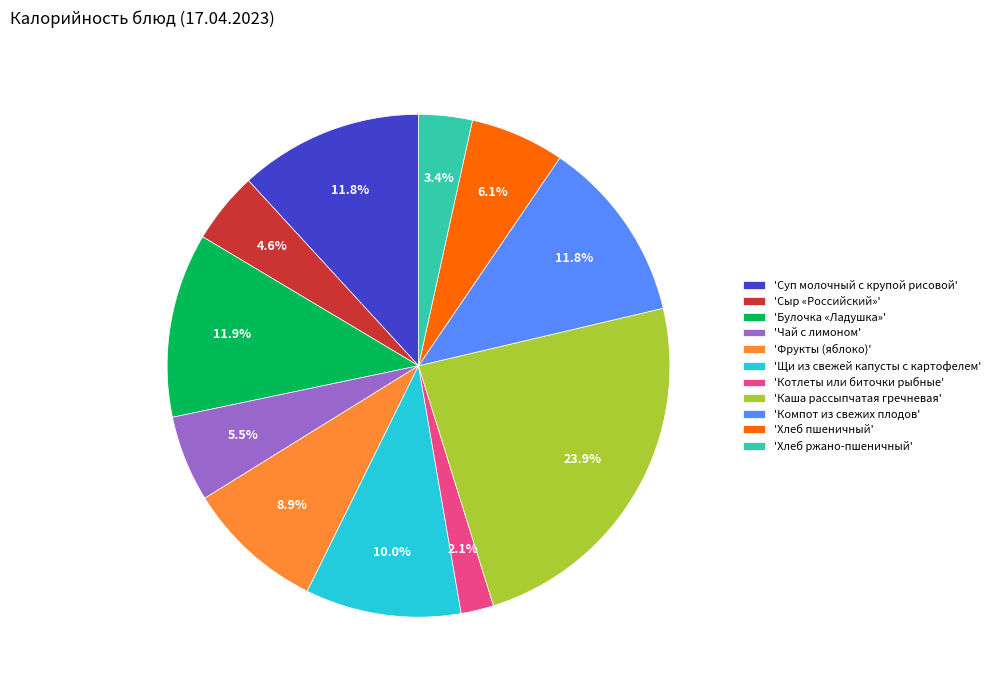

Which category has the smallest portion of the pie?

'Котлеты или биточки рыбные'